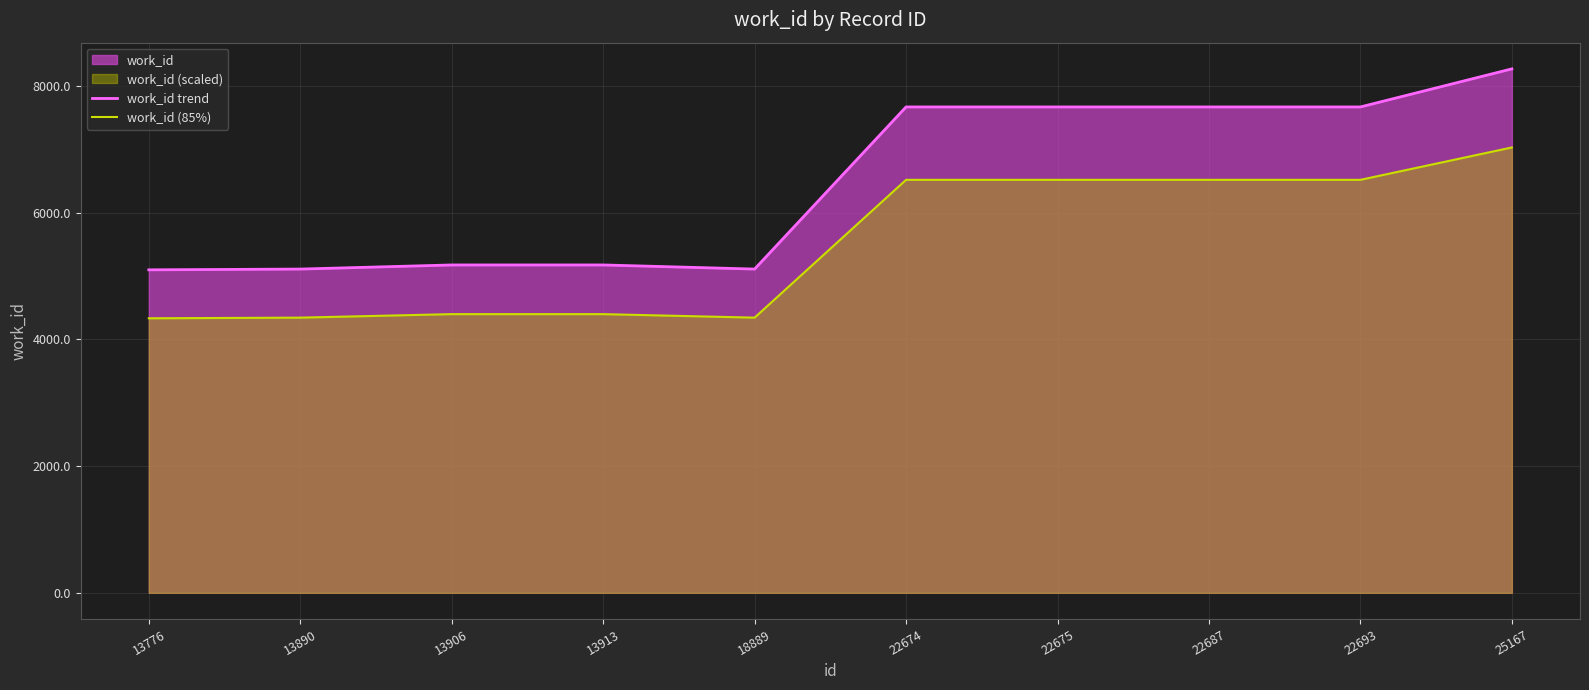

Rank the series by their maximum value, from lowest to highest.

work_id (85%), work_id trend